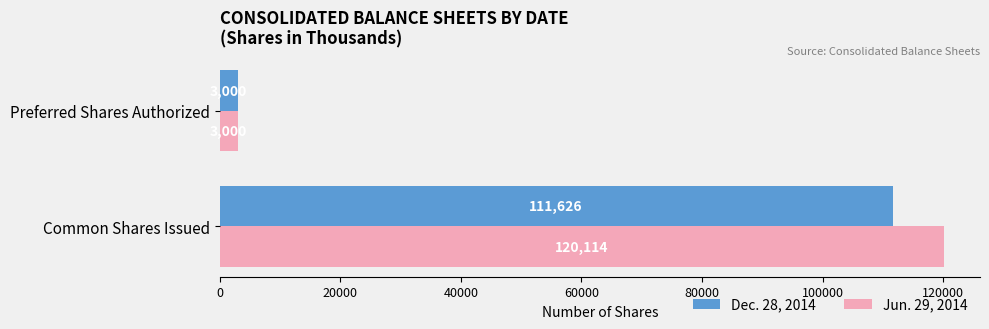

What is the difference between the maximum and minimum values in the Jun. 29, 2014 series?

117114